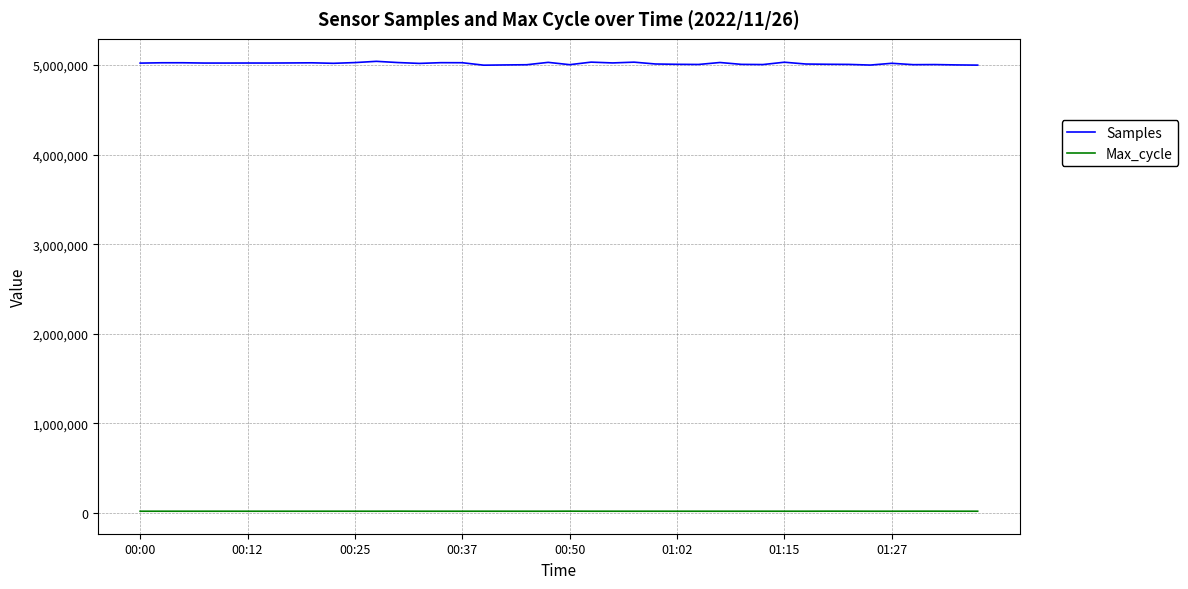

Which series has the largest total across all categories?

Samples